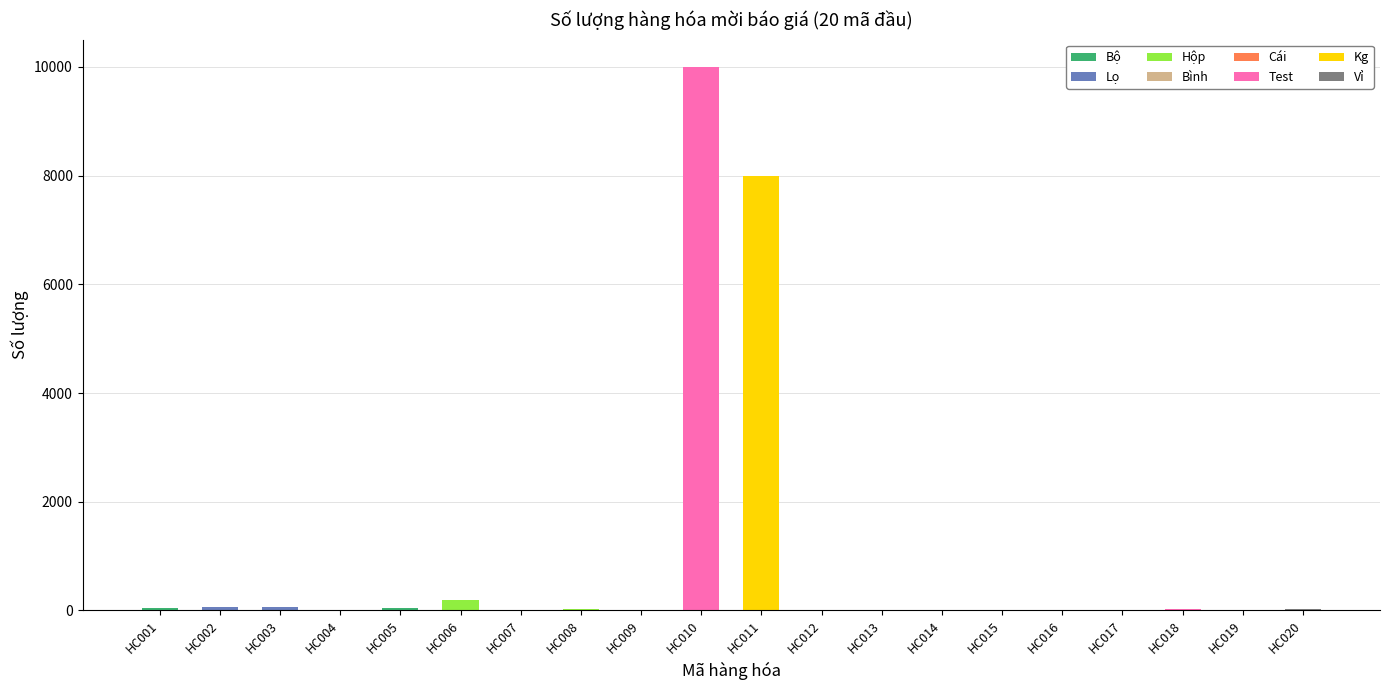

Where does the data first go above 20?

HC001